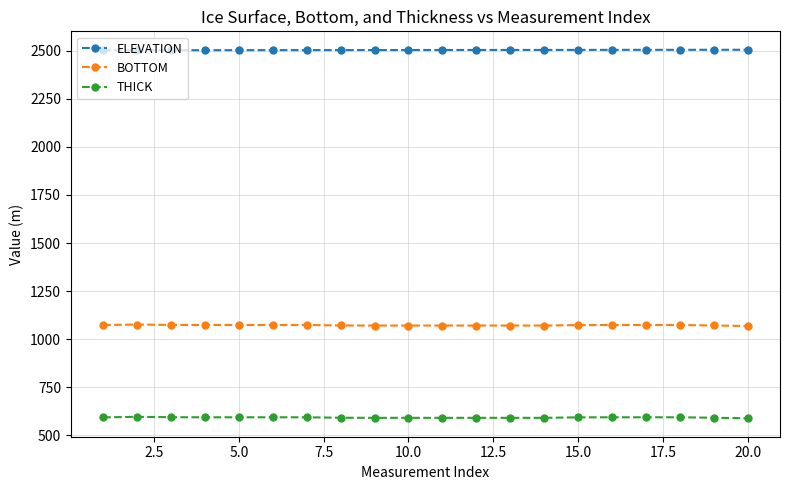

True or false: ELEVATION and THICK cross at least once.

False